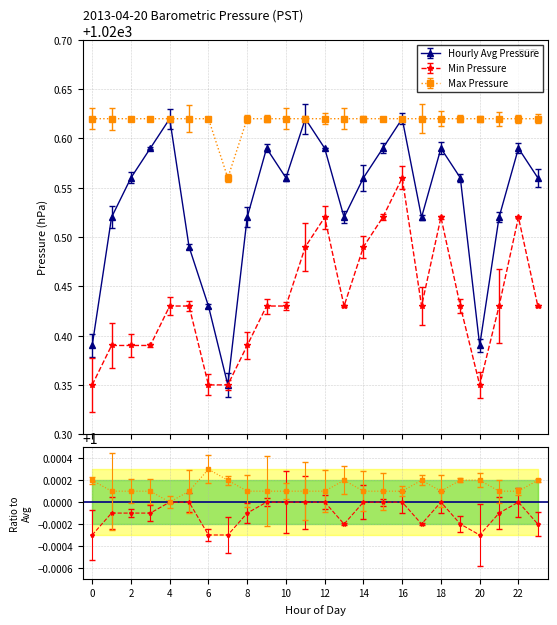

True or false: Hourly Avg Pressure has more than 2 interior local peaks.

True